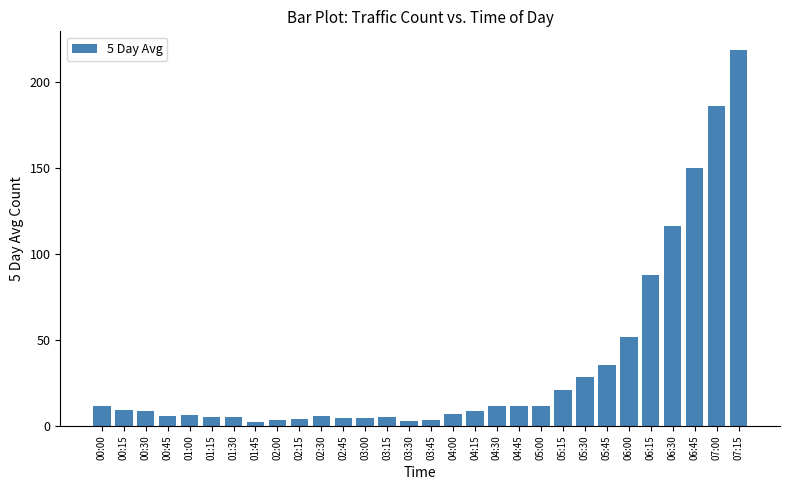

What is the difference between the second highest and second lowest values?

183.2